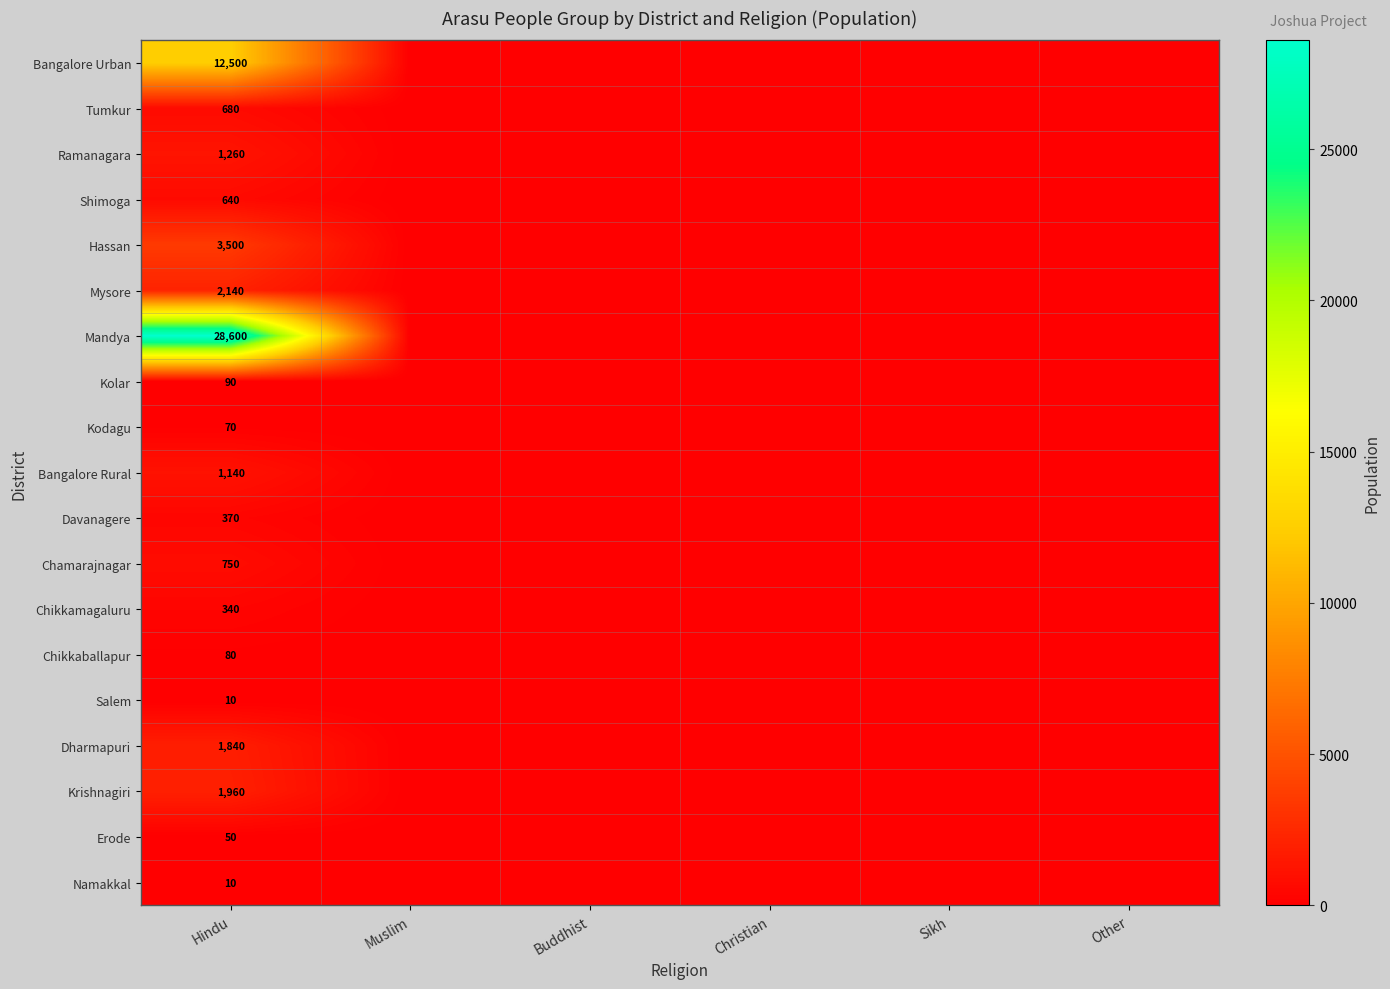

How many distinct data groups are displayed?

19